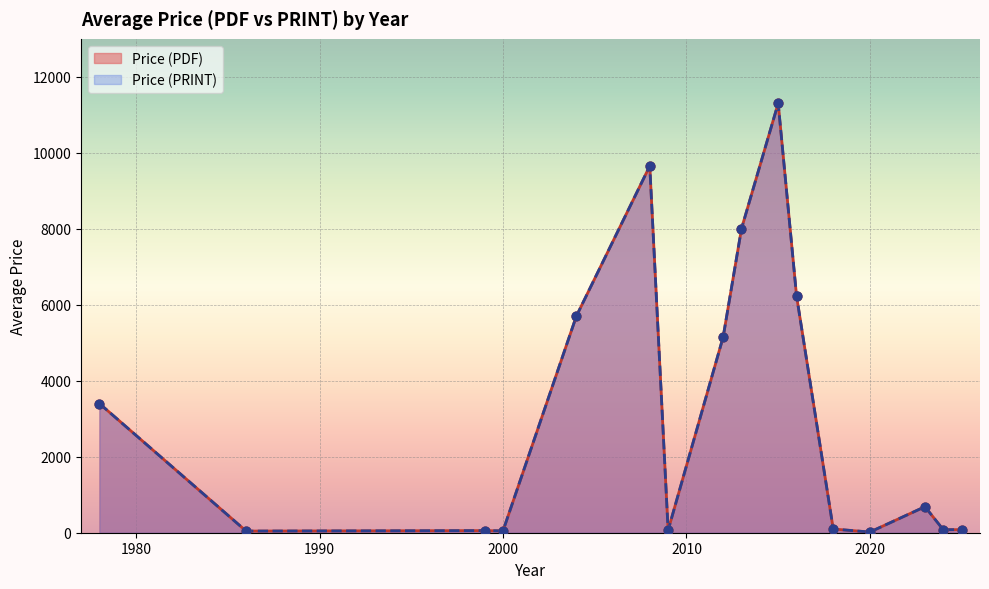

Is the value of Price (PRINT) at 5 greater than the value of Price (PDF) at 6?

Yes